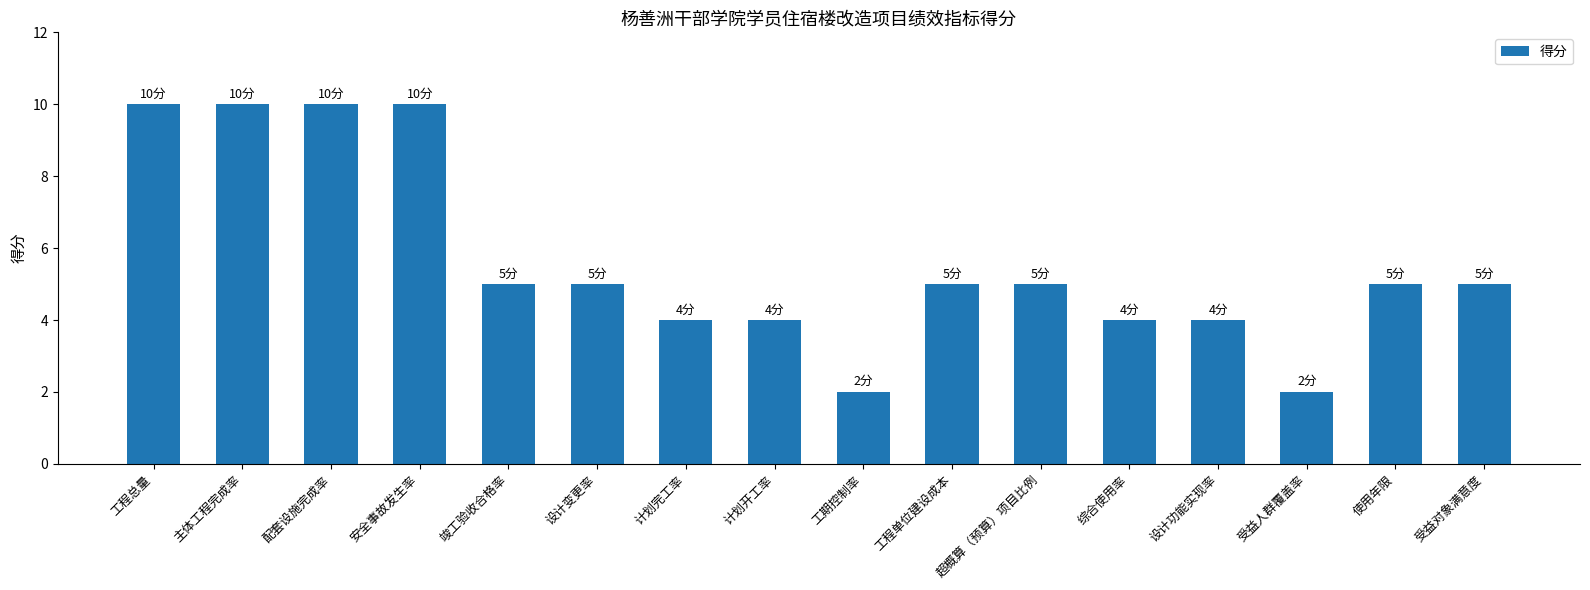

What is the maximum value shown in the chart?

10